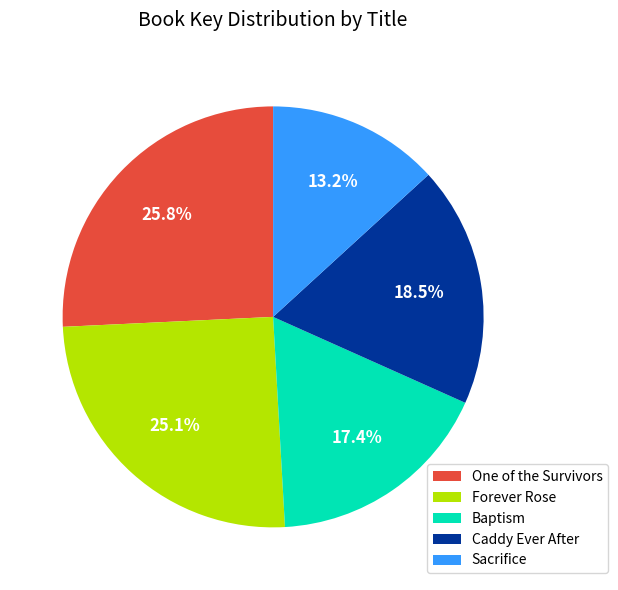

Approximately how many times larger is the value at Forever Rose compared to Caddy Ever After?

1.4